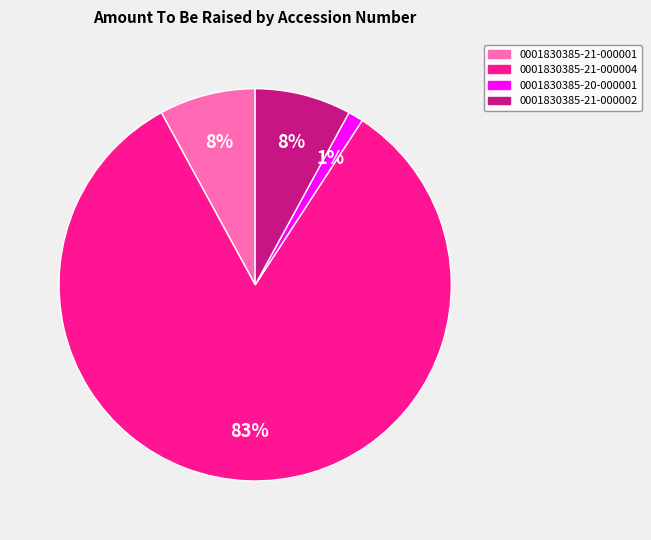

To the nearest percent, what is the combined percentage of 0001830385-21-000001 and 0001830385-21-000002?

16%